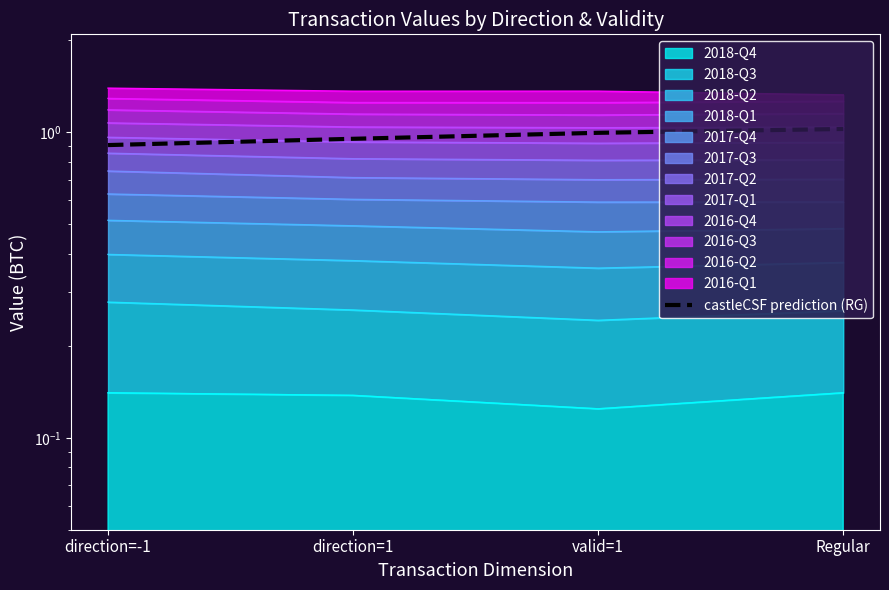

Reading left to right, extract all data points from this chart.

0.9	1.0	1.0	1.0